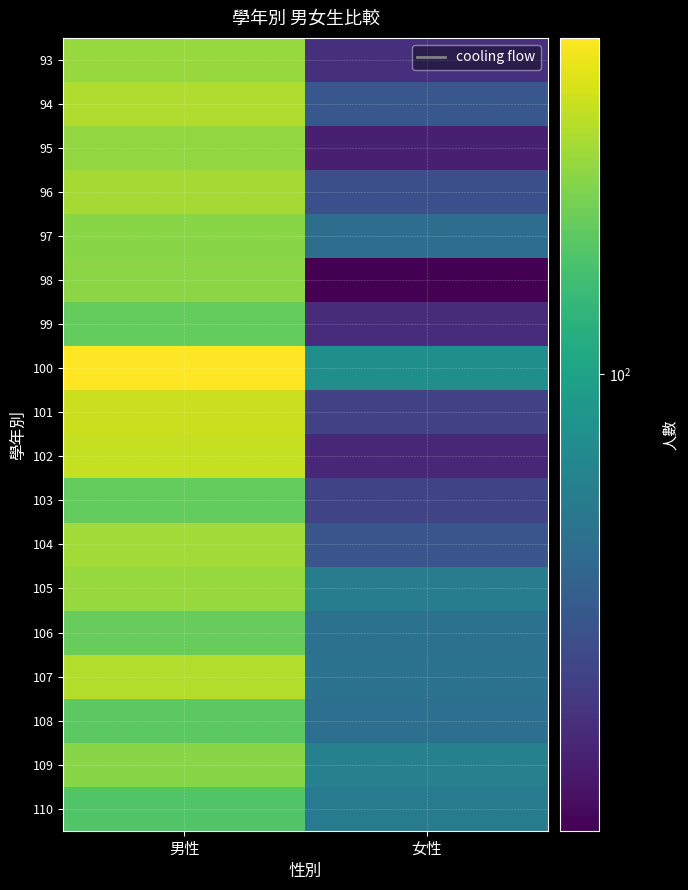

At which category is the sum across all series the highest?

男性